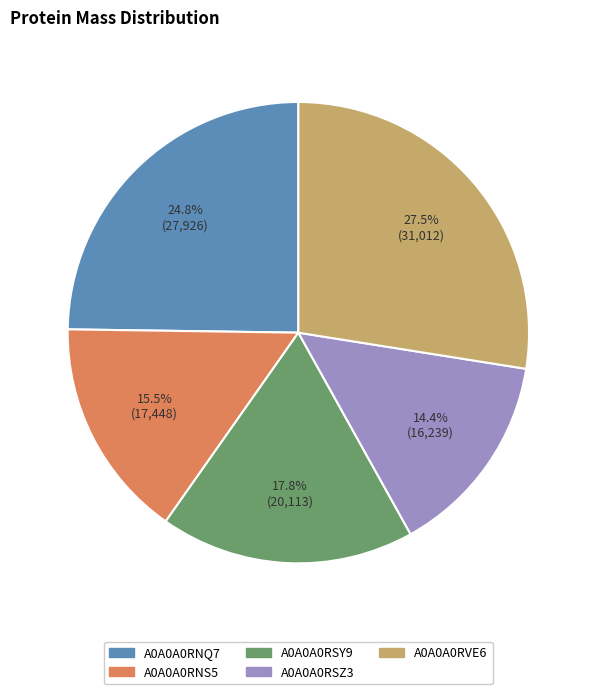

Is there a majority slice in this chart?

No